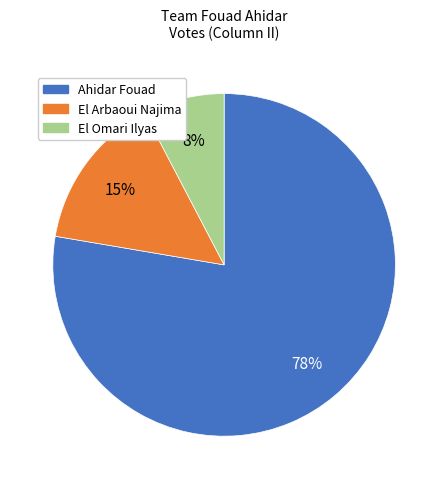

Is there any slice that represents more than half of the pie?

Yes